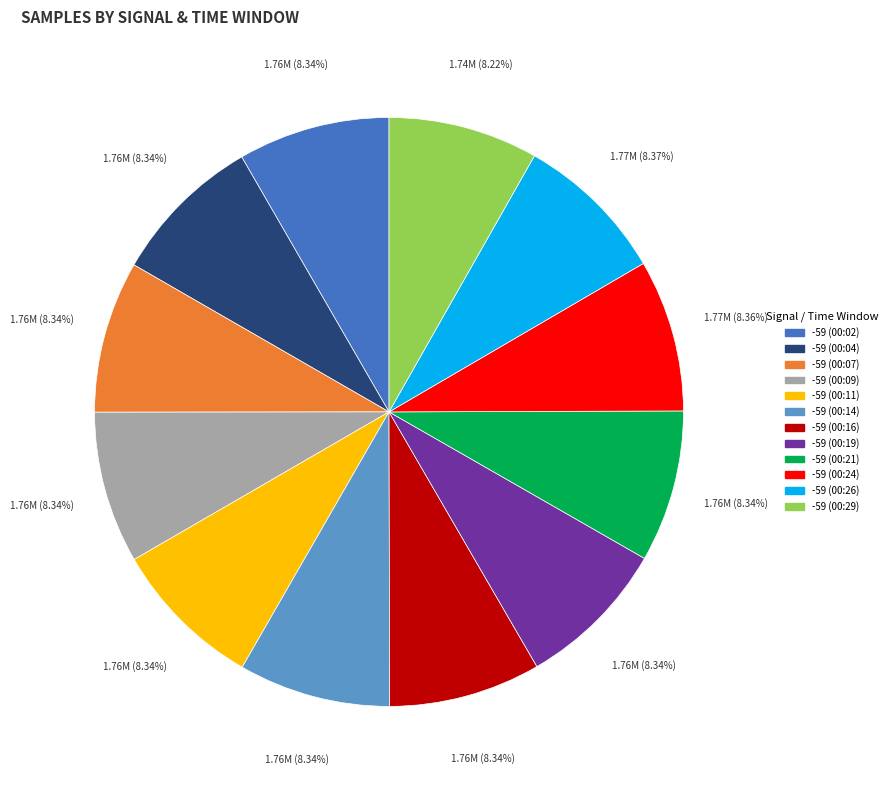

To the nearest percent, what portion does -59 (00:19) represent?

8%